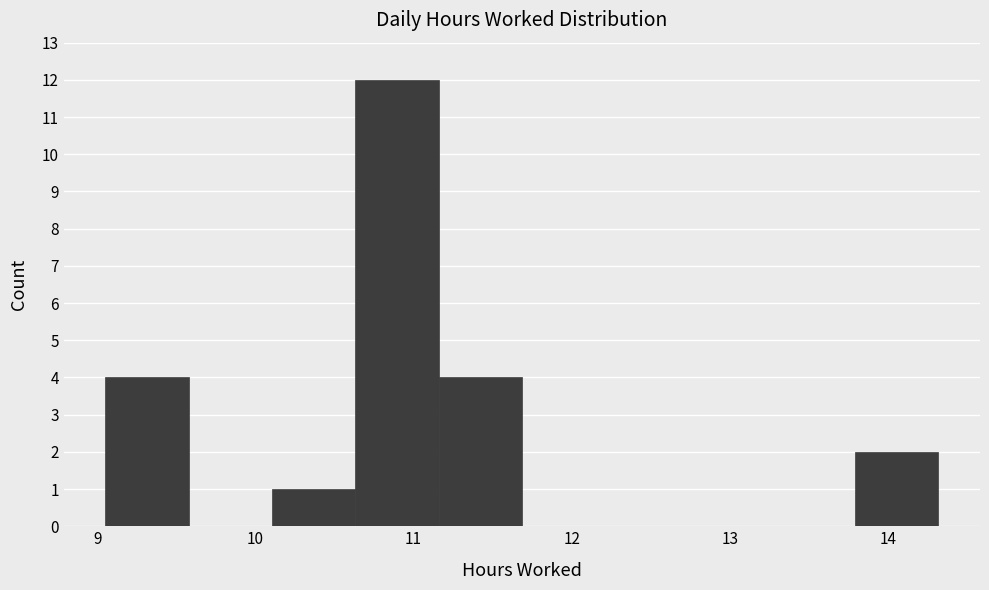

Reading left to right, transcribe this chart: for each bar, give the range it covers on the x-axis and its height. Neither the bar edges nor the heights are printed on the chart, so give them approximately, as read against the axes.

9.1 to 9.6: 4
9.6 to 10.1: 0
10.1 to 10.6: 1
10.6 to 11.2: 12
11.2 to 11.7: 4
11.7 to 12.2: 0
12.2 to 12.7: 0
12.7 to 13.3: 0
13.3 to 13.8: 0
13.8 to 14.3: 2